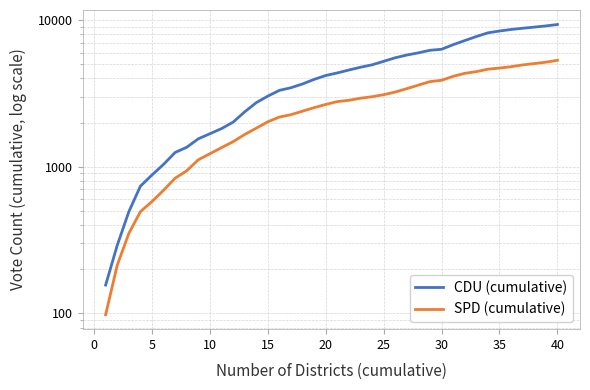

Which series has the largest total across all categories?

CDU (cumulative)